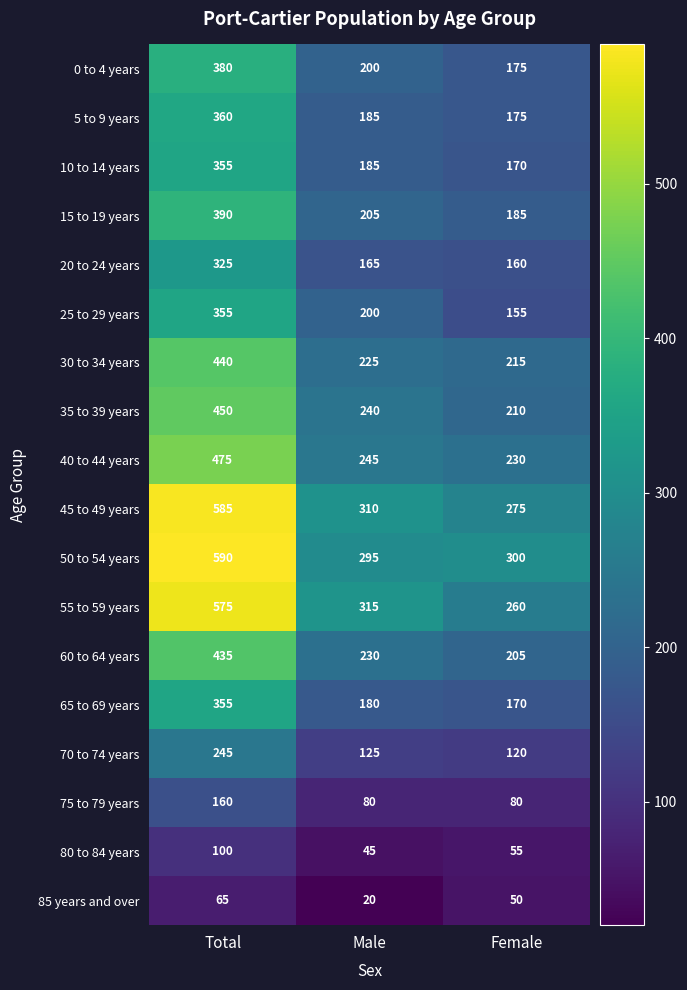

Which category has the highest value across all series?

Total